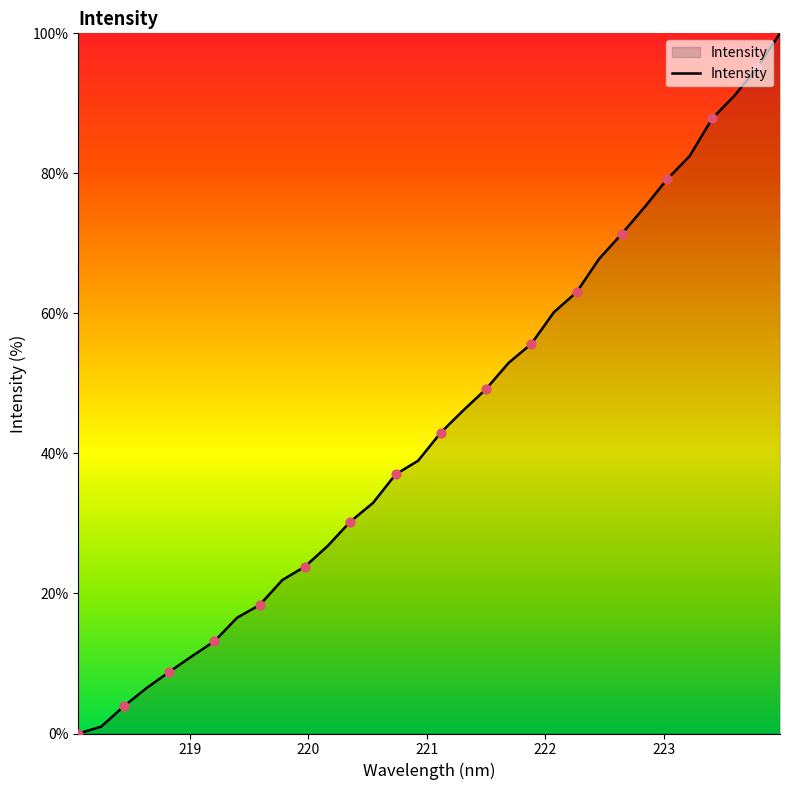

What is the maximum value shown in the chart?

100.0